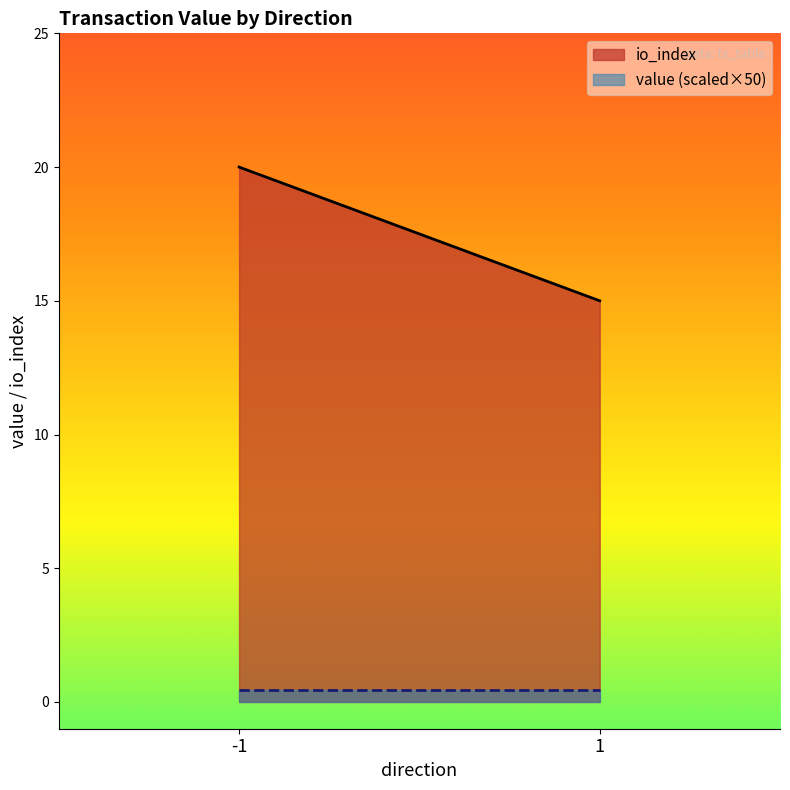

Is it true that value equals 0.0 at -1?

True